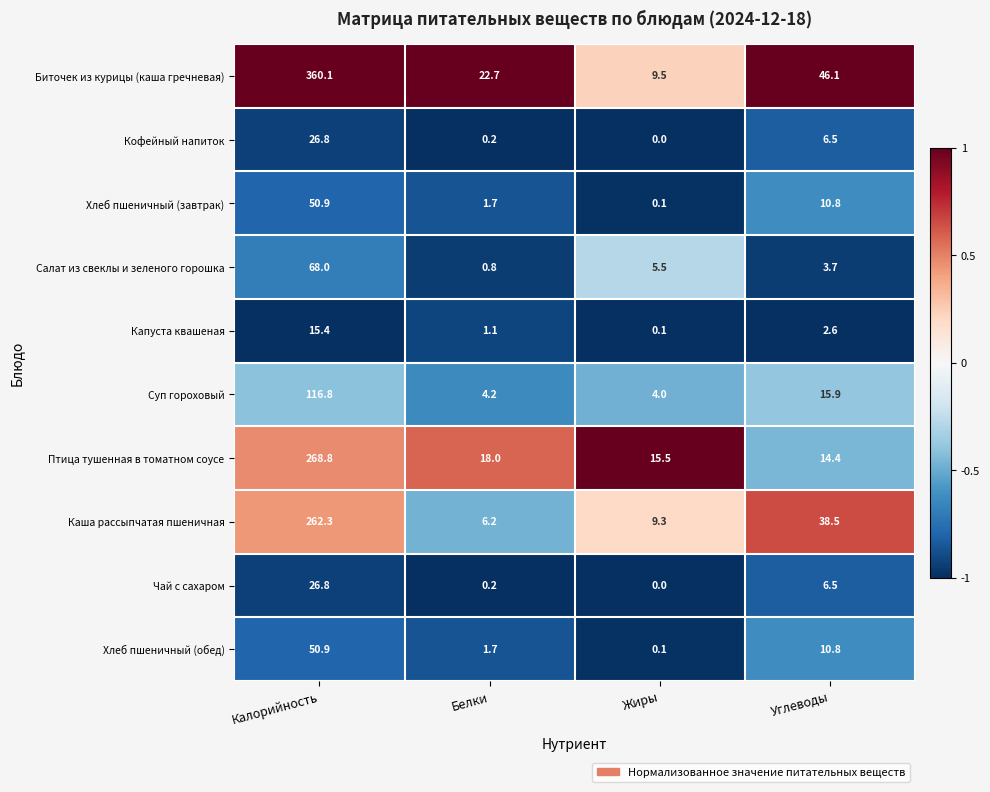

At how many categories does at least one series exceed 0?

4